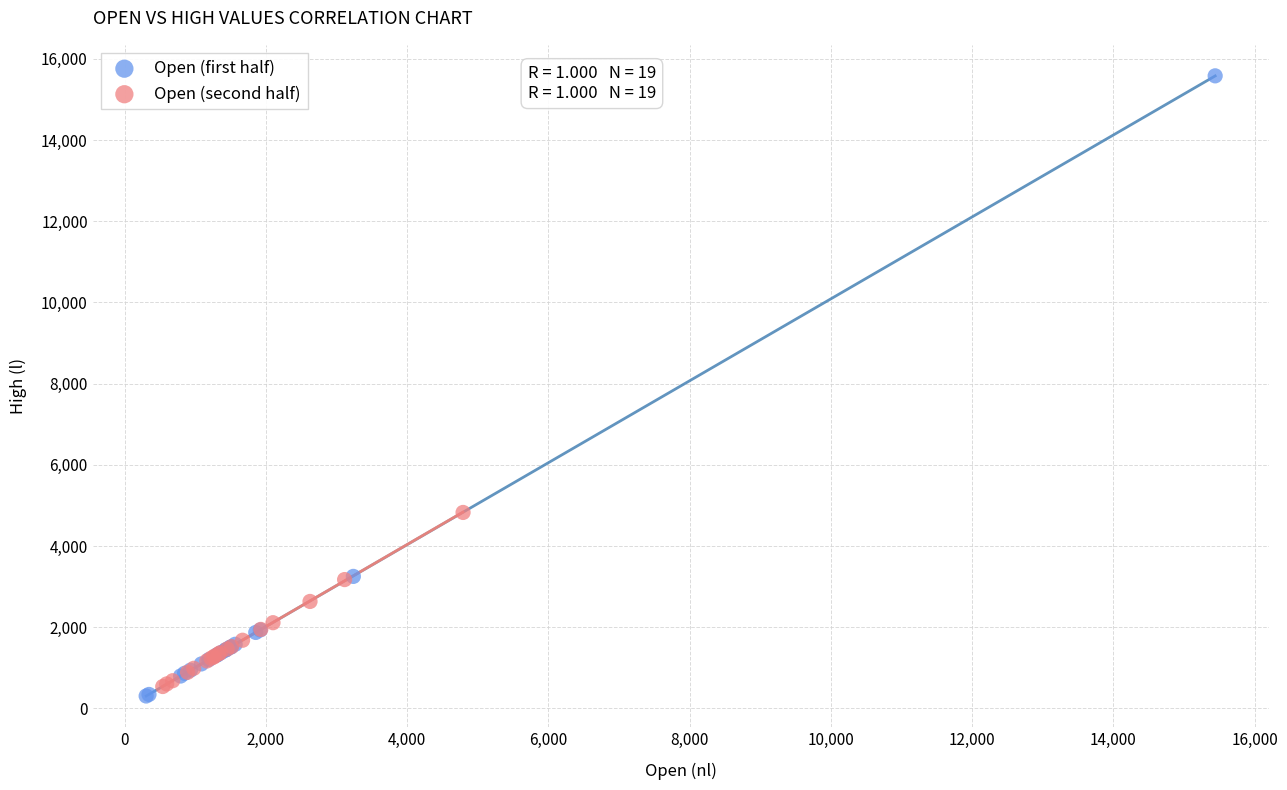

Which series has the largest Y range (max minus min)?

Open (first half)